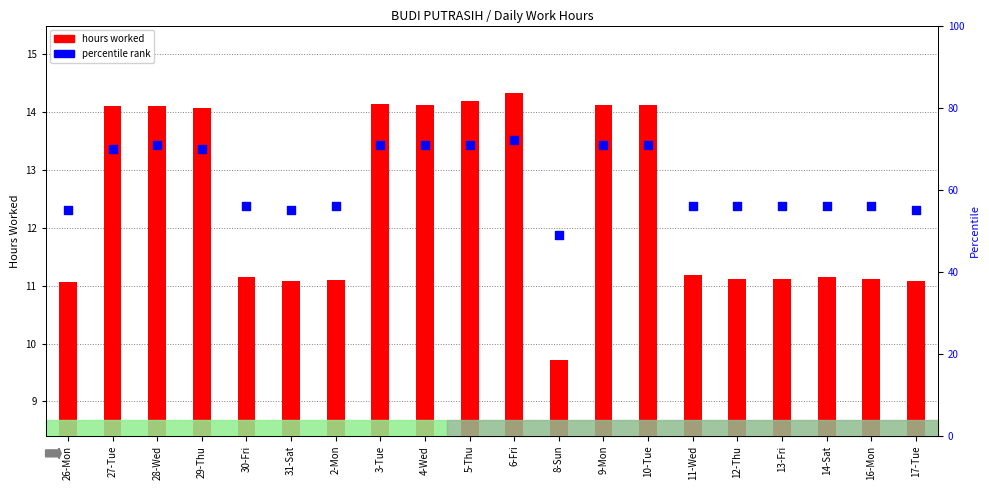

What are all the series names shown in the legend?

hours worked, percentile rank